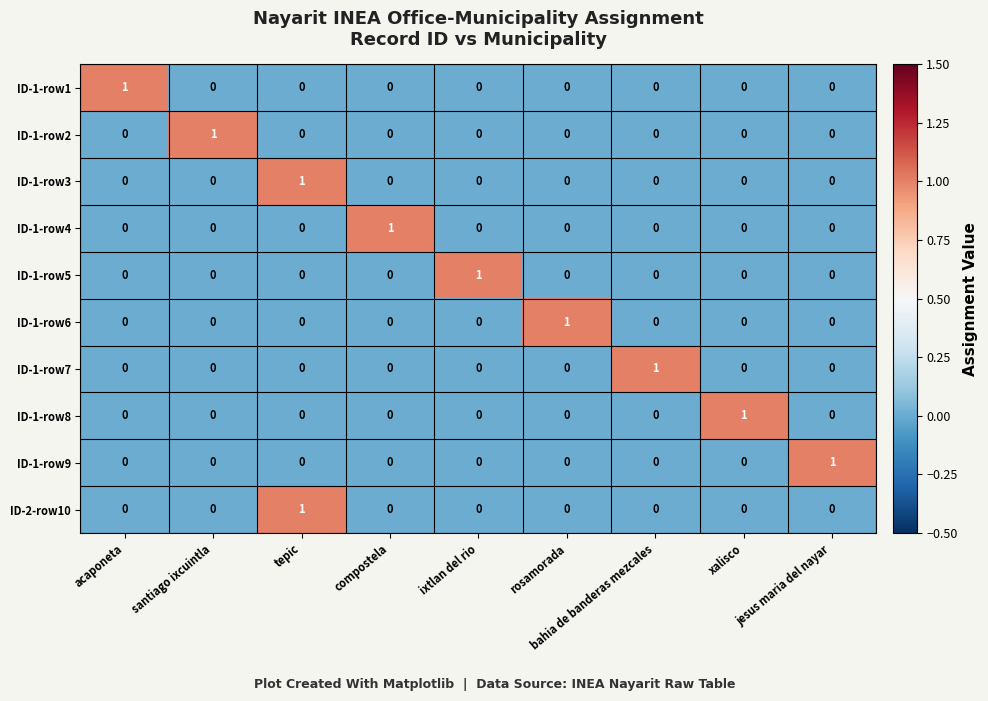

Count the number of data series in this chart.

10